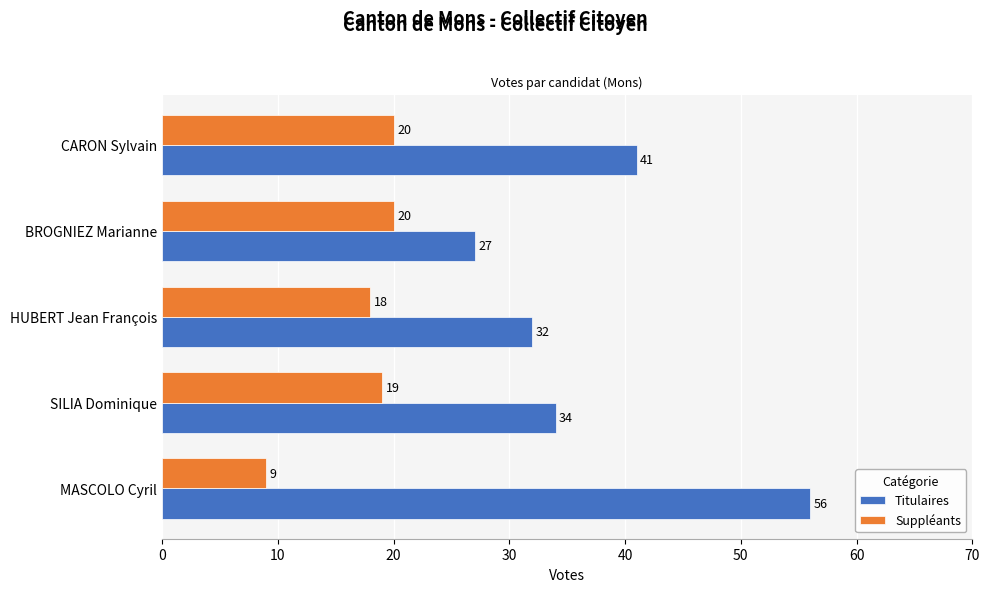

Which category has the lowest value in the Titulaires series?

BROGNIEZ Marianne